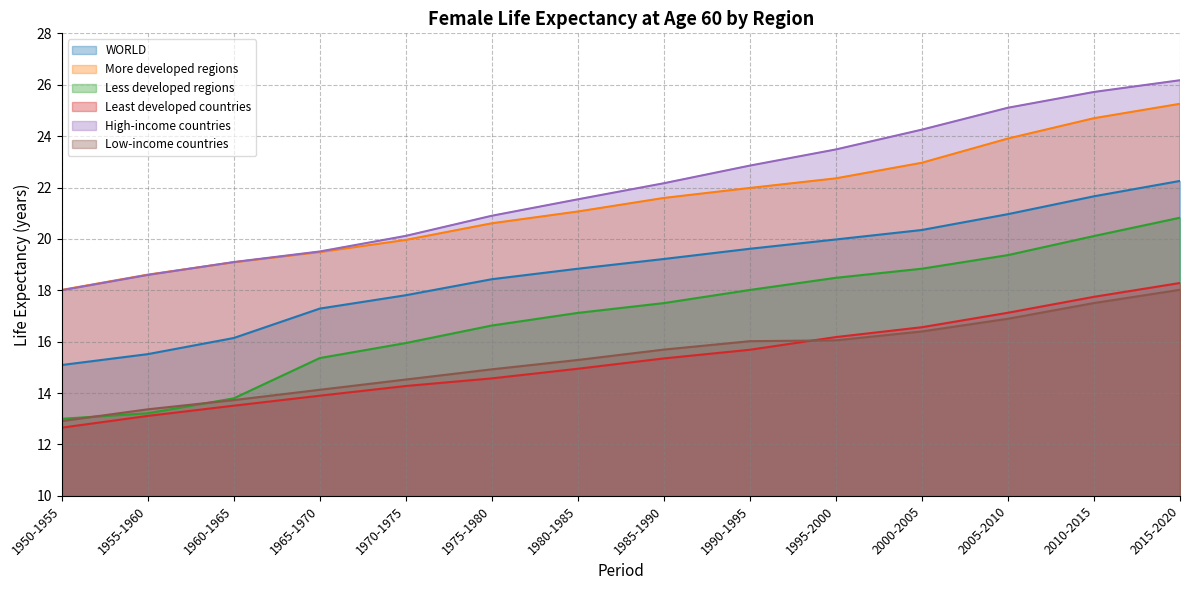

What are all the series names shown in the legend?

WORLD, More developed regions, Less developed regions, Least developed countries, High-income countries, Low-income countries